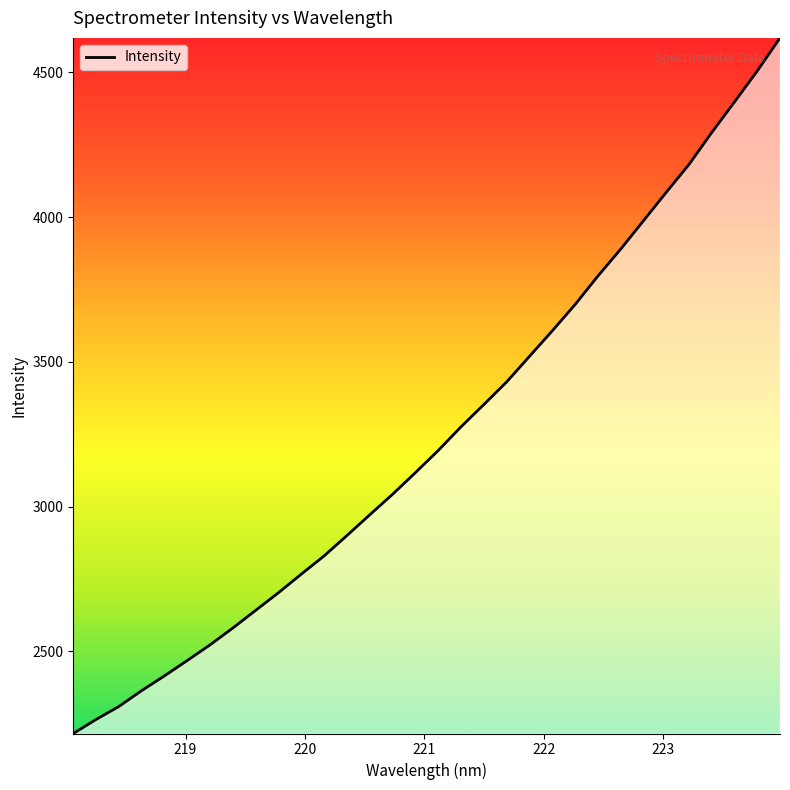

What is the minimum value shown in the chart?

2216.7